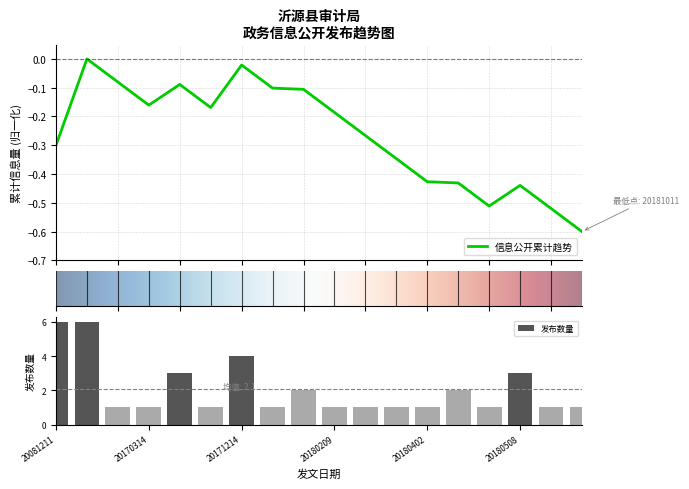

Reading left to right, what are all the values shown in this chart?

6	6	1	1	3	1	4	1	2	1	1	1	1	2	1	3	1	1